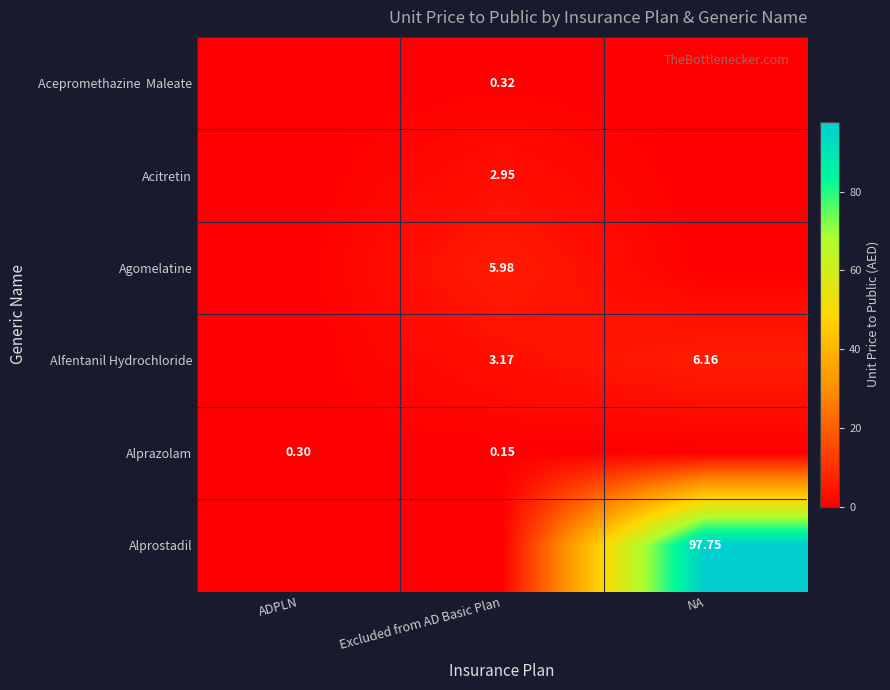

What is the difference between the Agomelatine values at Excluded from AD Basic Plan and NA?

6.0